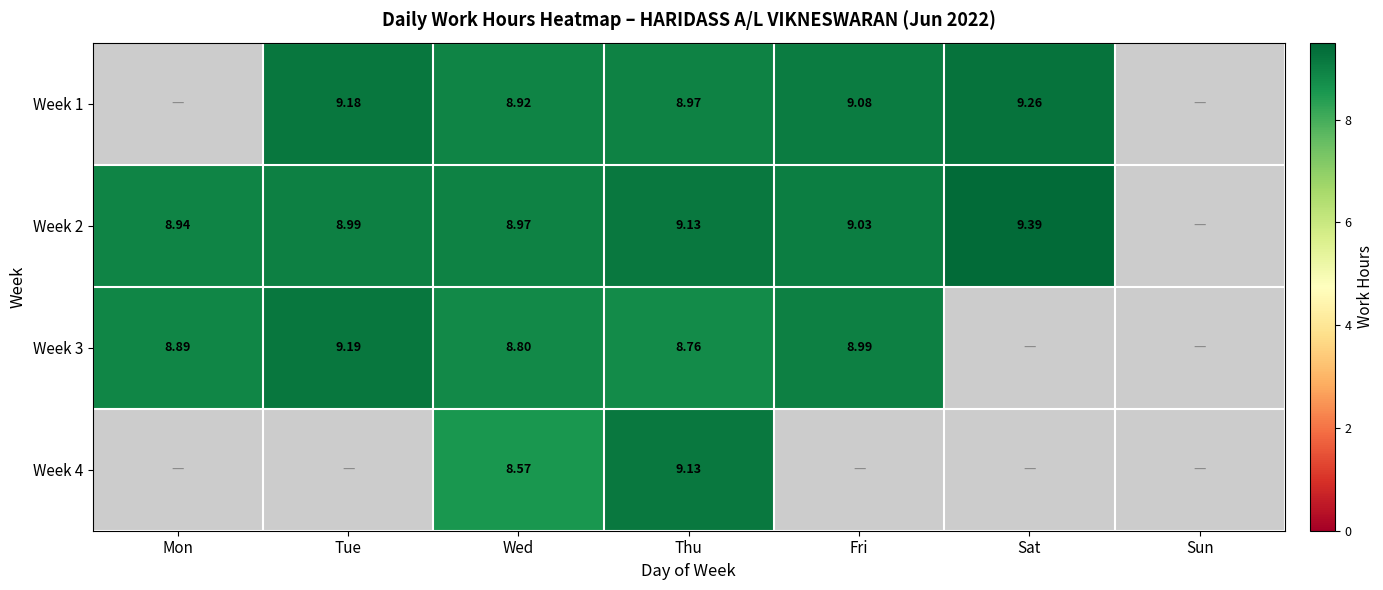

Between Tue and Fri, which series saw the biggest shift?

Week 3